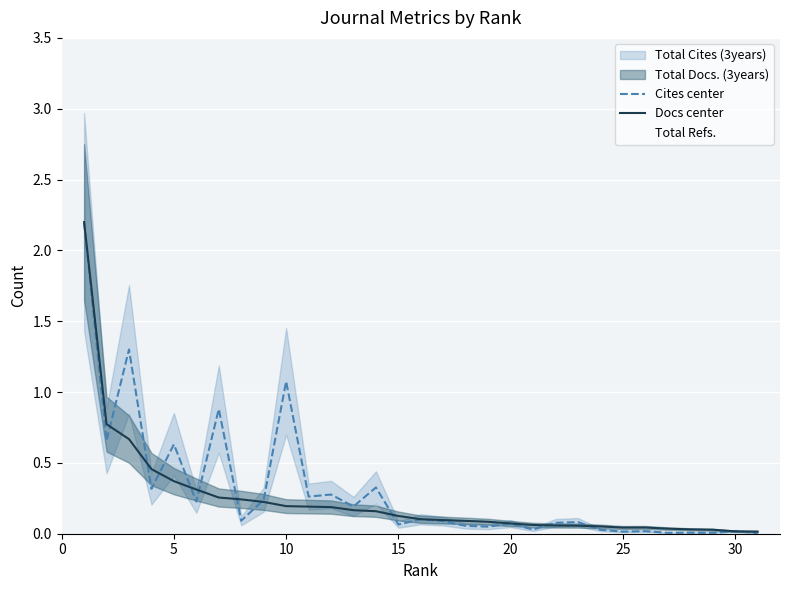

Rank the series by their maximum value, from highest to lowest.

Cites center, Docs center